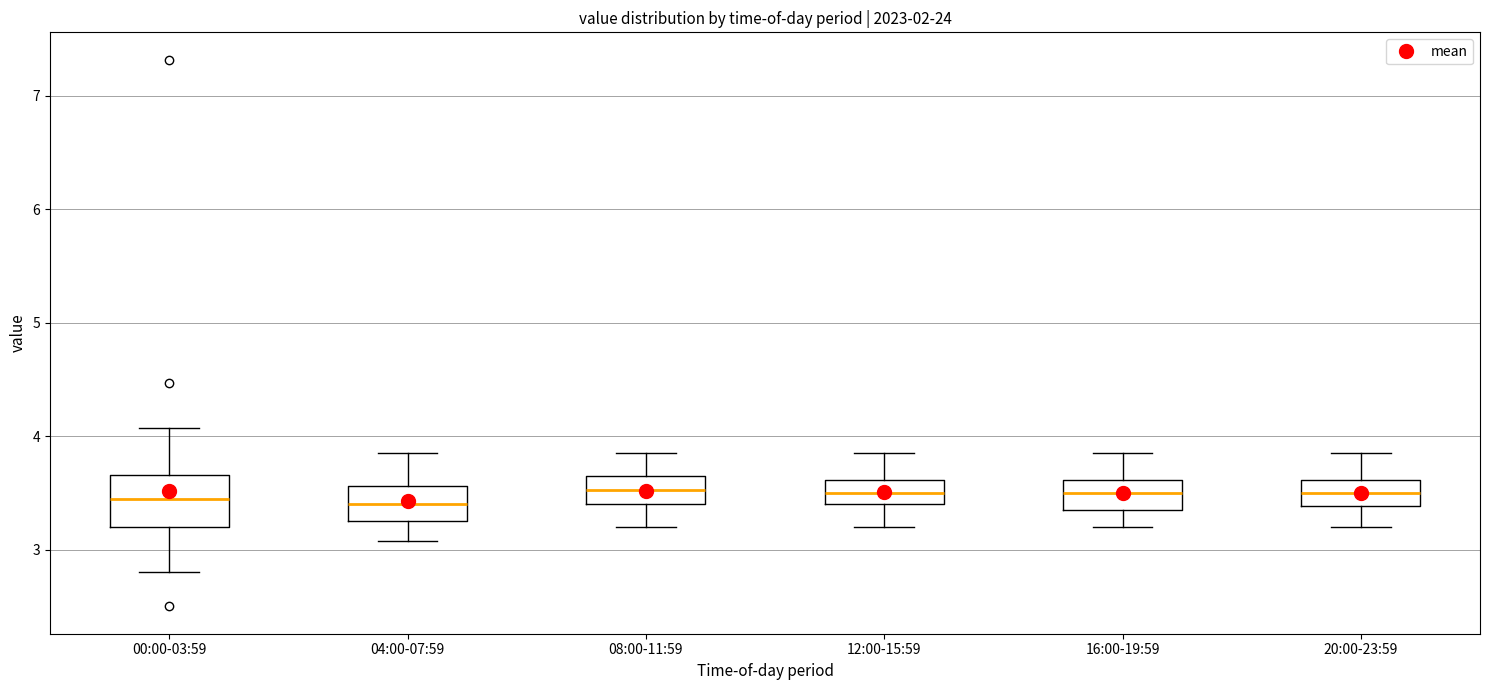

Reading left to right, read every box against the y-axis: the position of its median line, the range the box covers, and the ends of its whiskers. The values are not printed on the chart, so give them approximately, as read against the axis.

00:00-03:59: median 3.4, box 3.2 to 3.7, whiskers 2.8 to 4.1
04:00-07:59: median 3.4, box 3.3 to 3.6, whiskers 3.1 to 3.9
08:00-11:59: median 3.5, box 3.4 to 3.7, whiskers 3.2 to 3.9
12:00-15:59: median 3.5, box 3.4 to 3.6, whiskers 3.2 to 3.9
16:00-19:59: median 3.5, box 3.4 to 3.6, whiskers 3.2 to 3.9
20:00-23:59: median 3.5, box 3.4 to 3.6, whiskers 3.2 to 3.9